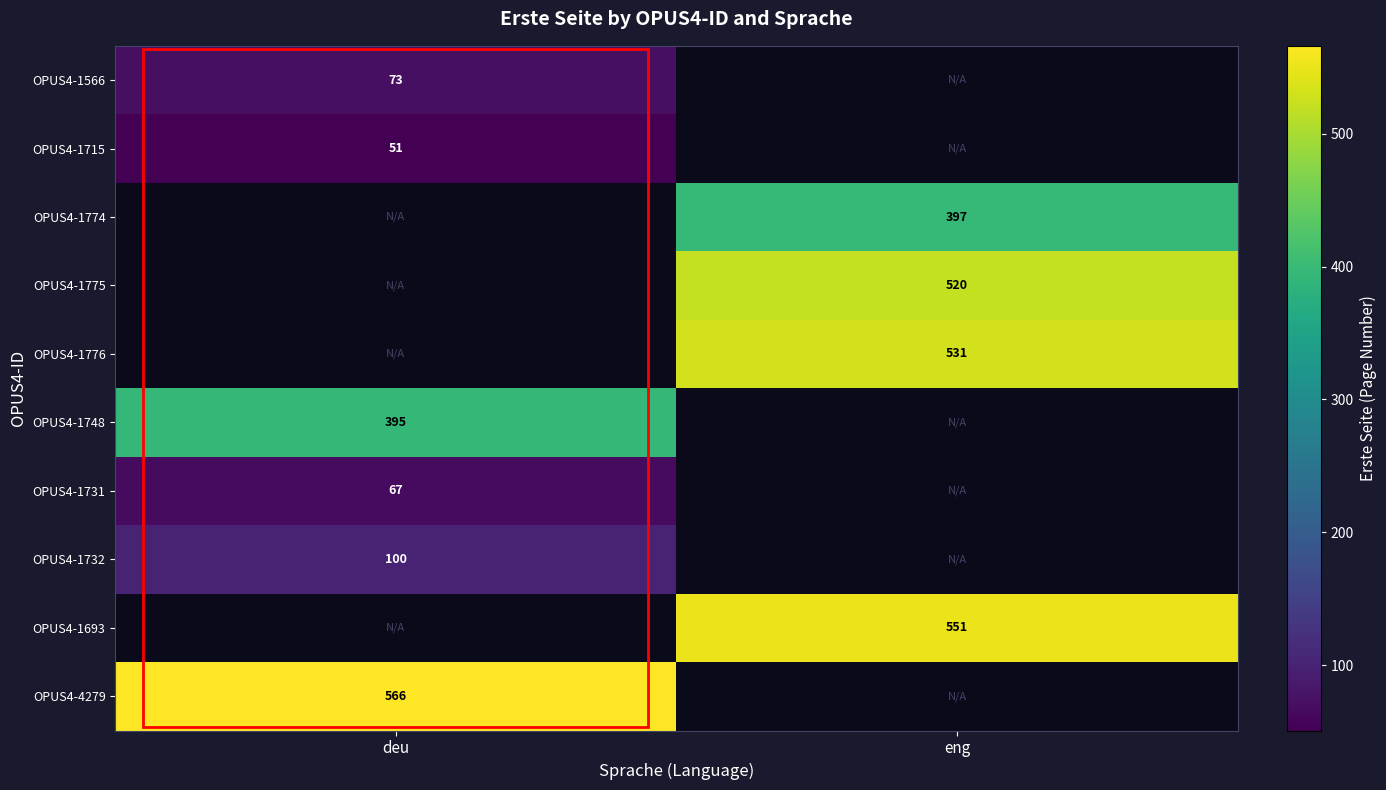

True or false: OPUS4-1715 has a value of 51 at deu.

True